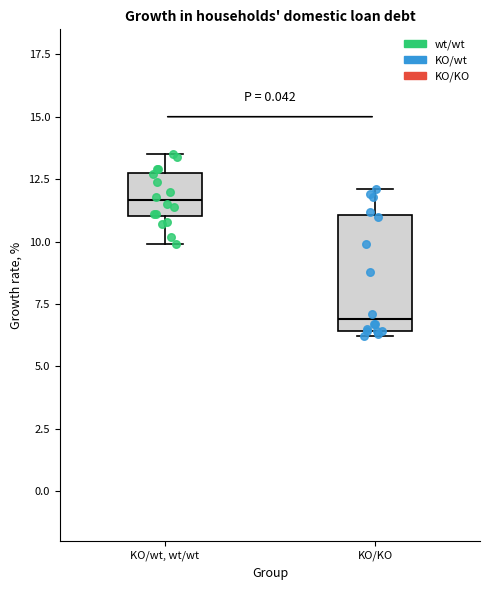

Reading left to right, transcribe this box plot: for each box, give where its median line is, the range the box spans, and where its two whiskers end, as read against the y-axis. The values are not printed on the chart, so give them approximately, as read against the axis.

KO/wt, wt/wt: median 11.5, box 11.0 to 13.0, whiskers 10.0 to 13.5
KO/KO: median 7.0, box 6.5 to 11.0, whiskers 6.0 to 12.0